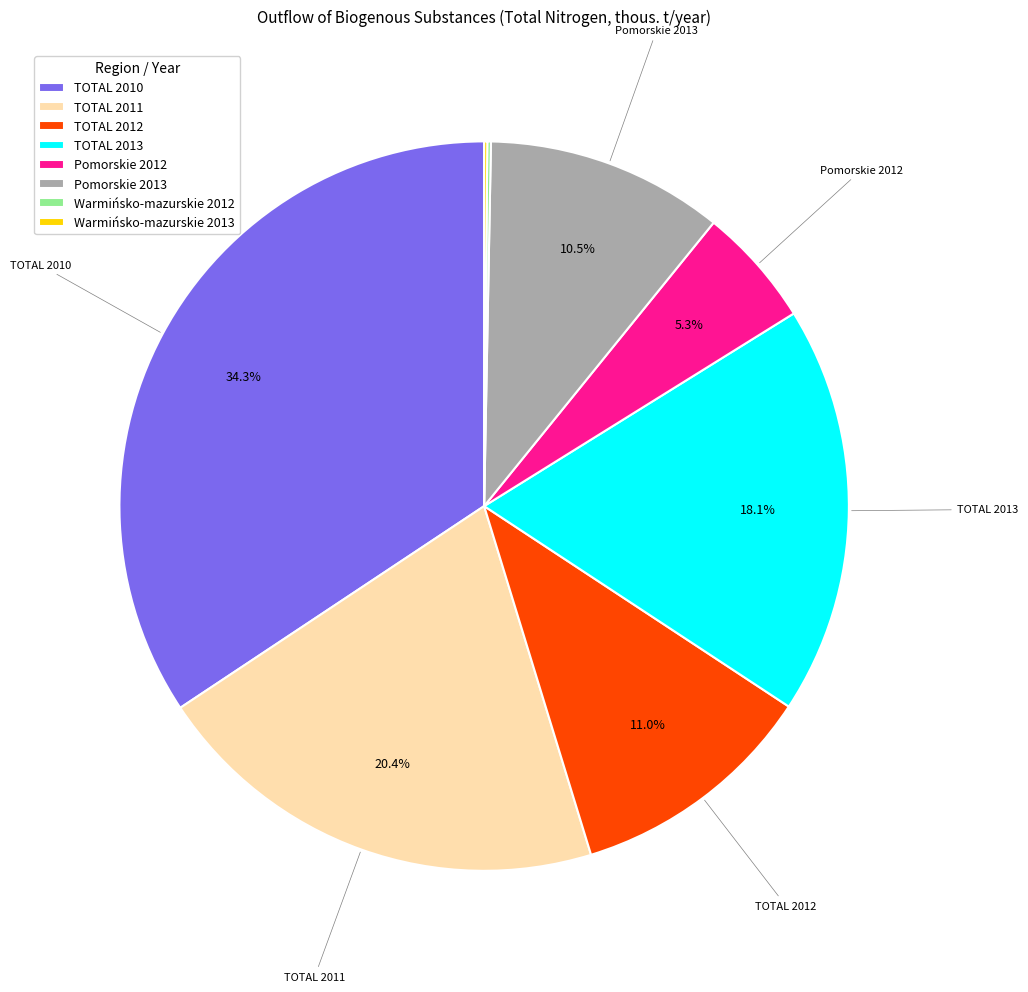

To the nearest percent, what percentage of the pie is TOTAL 2013?

18%